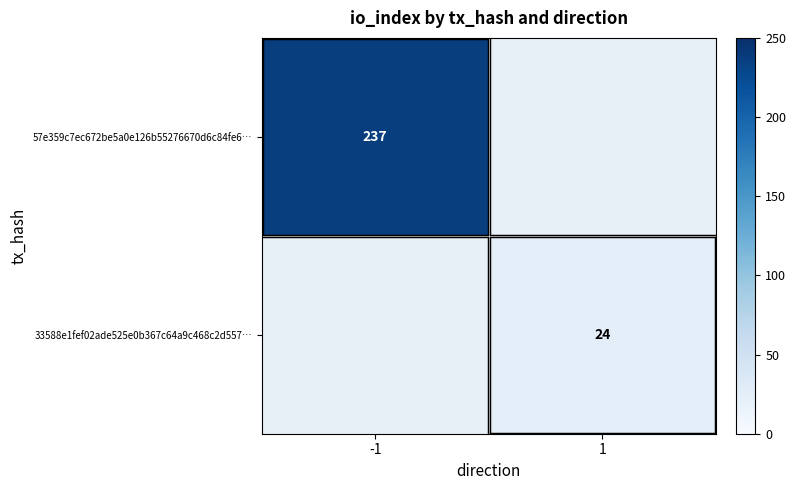

How many data points does each series have?

2